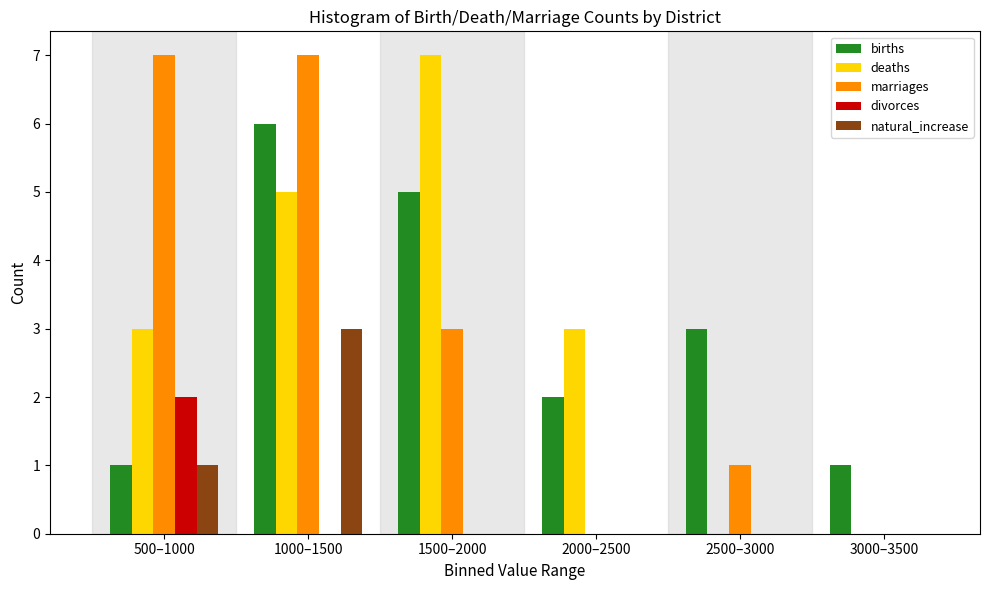

Reading right to left, list all the values displayed in this chart.

births: 3000–3500=1	2500–3000=3	2000–2500=2	1500–2000=5	1000–1500=6	500–1000=1
deaths: 3000–3500=0	2500–3000=0	2000–2500=3	1500–2000=7	1000–1500=5	500–1000=3
marriages: 3000–3500=0	2500–3000=1	2000–2500=0	1500–2000=3	1000–1500=7	500–1000=7
divorces: 3000–3500=0	2500–3000=0	2000–2500=0	1500–2000=0	1000–1500=0	500–1000=2
natural_increase: 3000–3500=0	2500–3000=0	2000–2500=0	1500–2000=0	1000–1500=3	500–1000=1